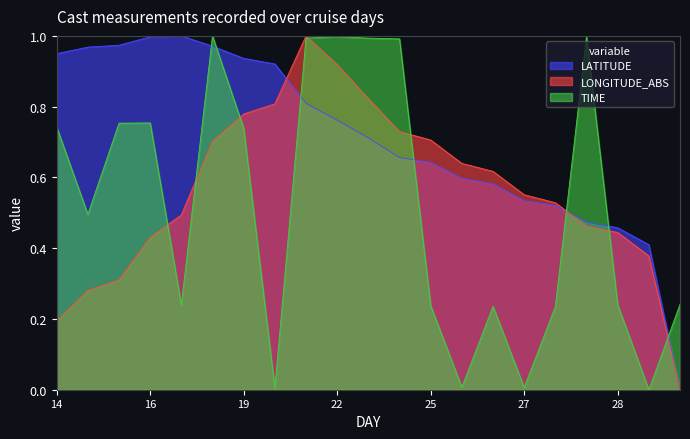

Which series has the widest spread of values?

LATITUDE